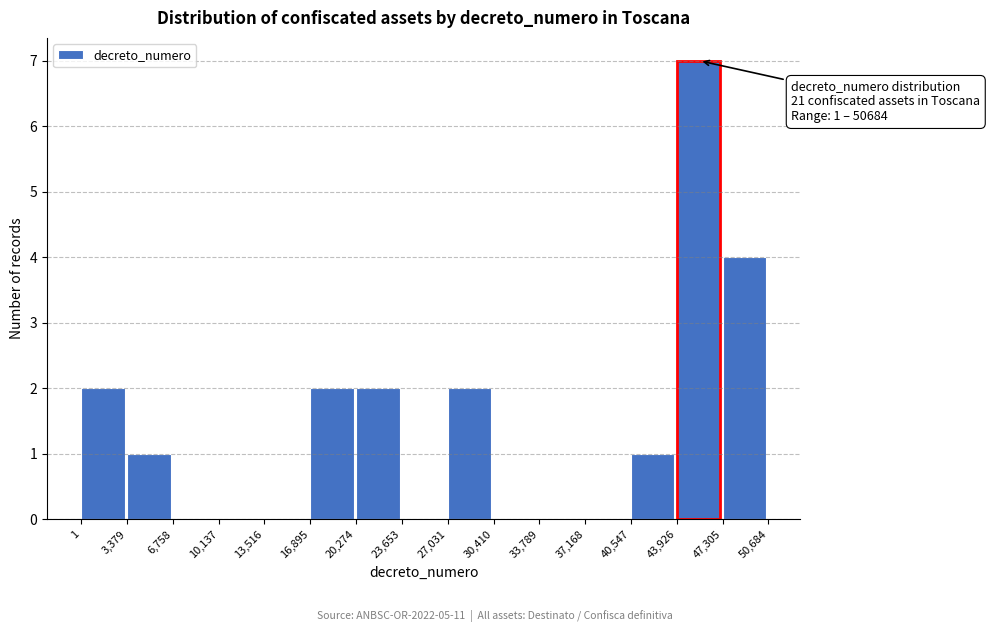

Over which range of the x-axis is the bar tallest?

43,926 to 47,305